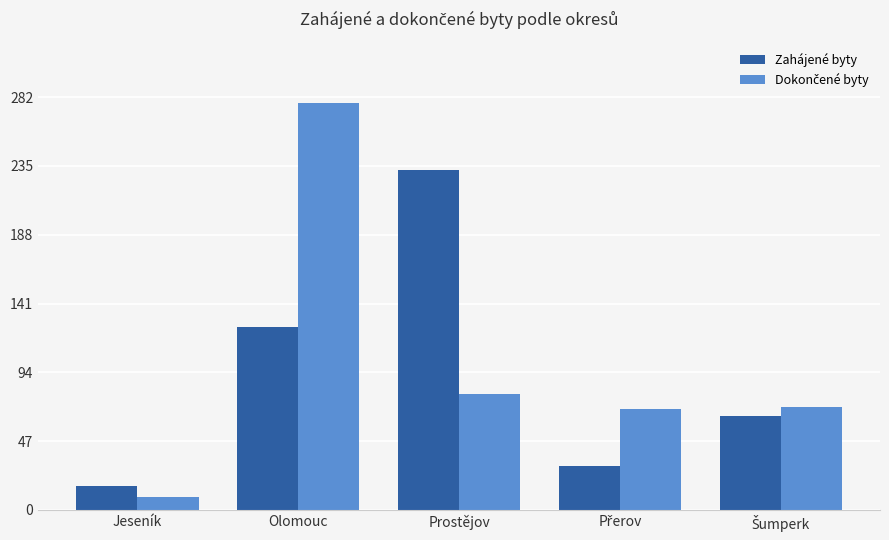

At which category does the chart reach its minimum across all series?

Jeseník